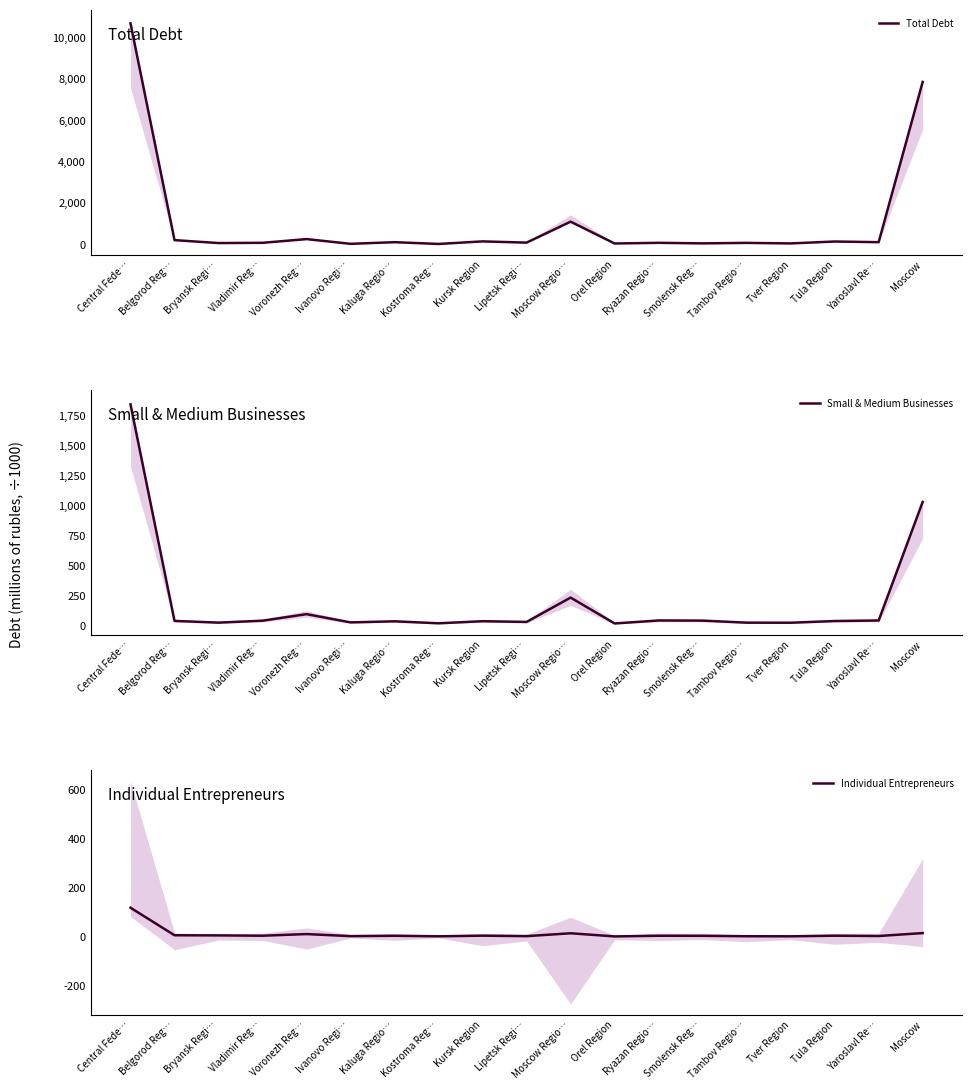

What is the minimum value for Small & Medium Businesses?

17.8